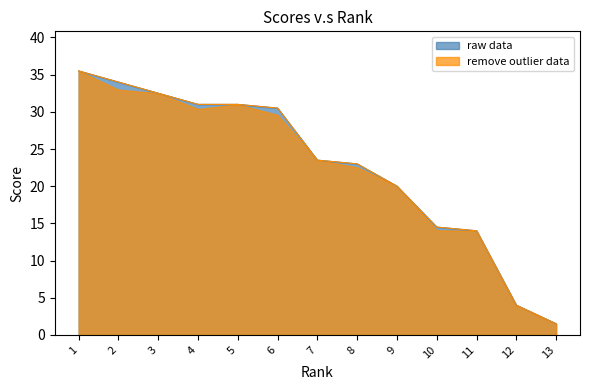

What is the approximate value of remove outlier data at 13?

1.5